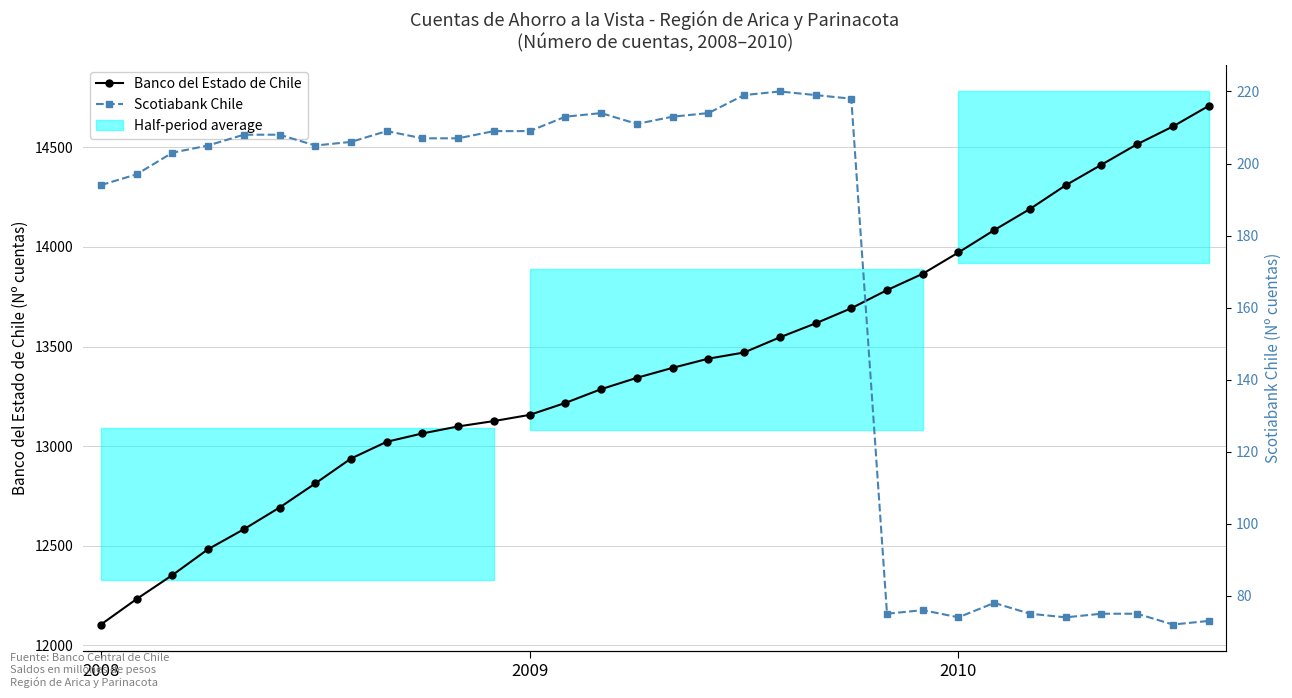

True or false: Banco del Estado de Chile and Scotiabank Chile cross at least once.

False